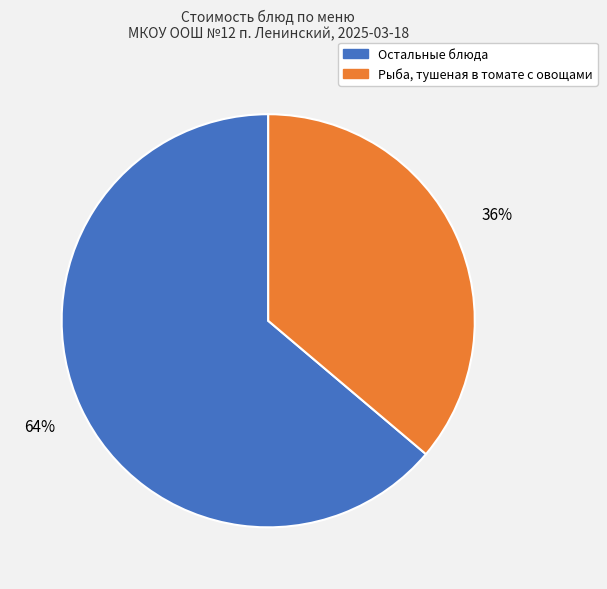

Does any single category account for the majority?

Yes